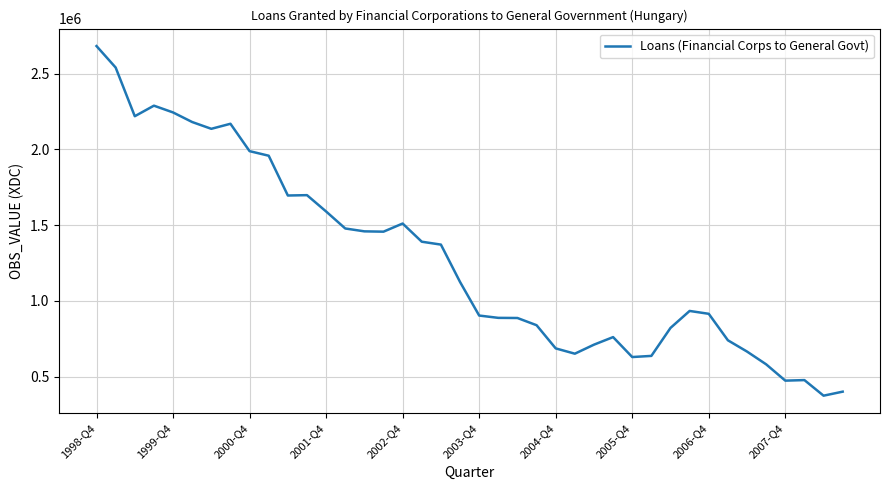

What is the minimum value shown in the chart?

374426